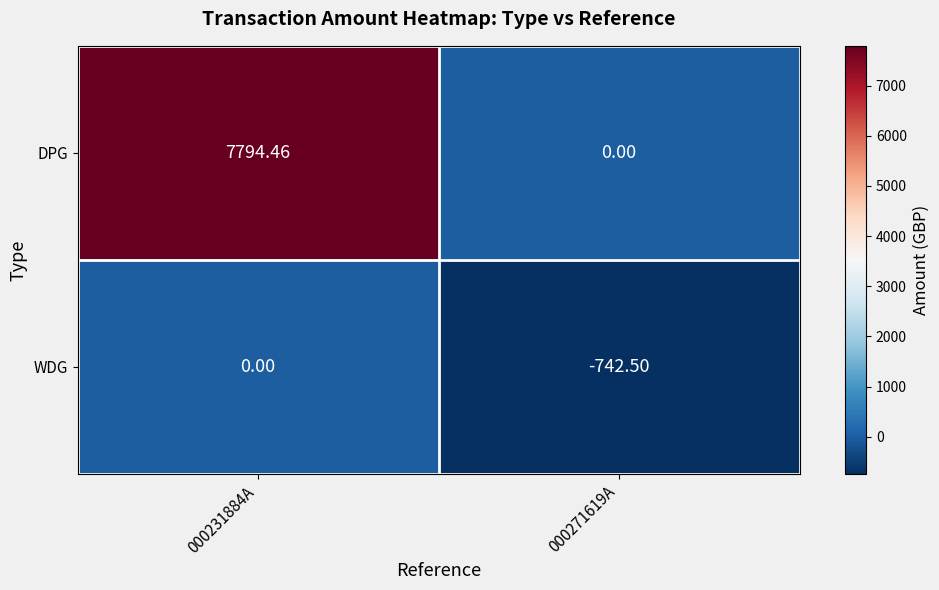

List the series in order of their peak value, lowest first.

WDG, DPG